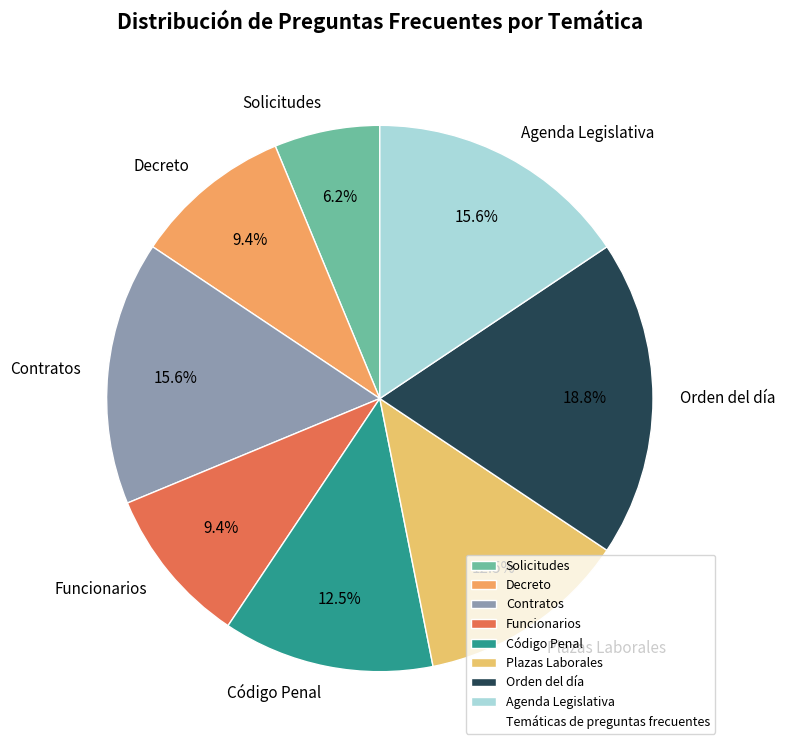

What is the smallest slice in the pie chart?

Solicitudes